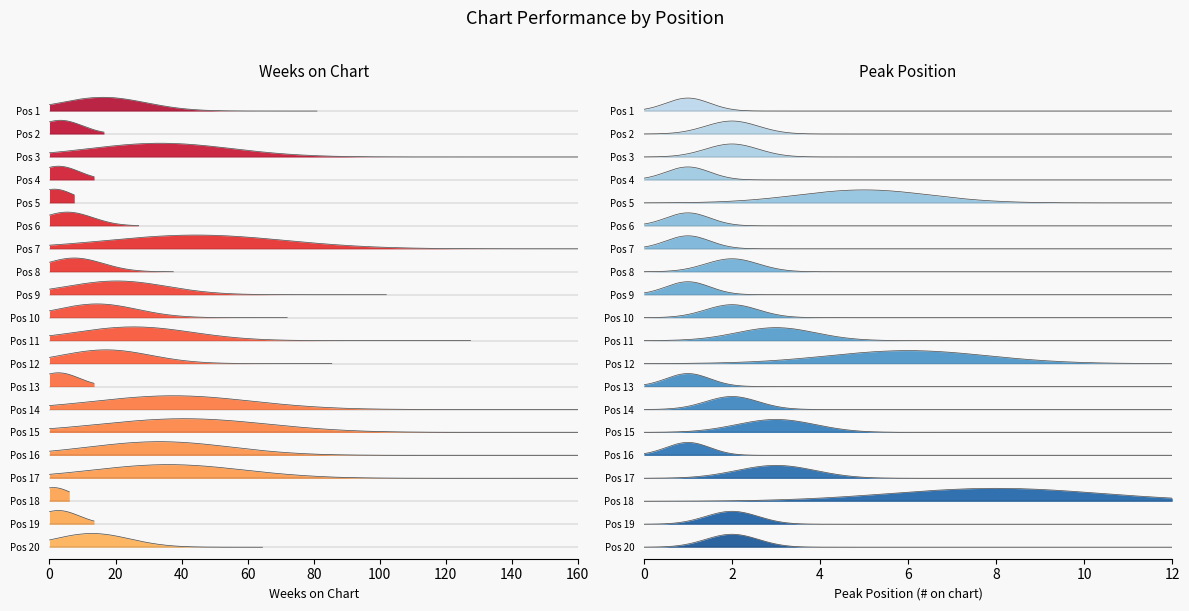

List the series in order of their overall mean, lowest first.

Peak Position, Weeks on Chart